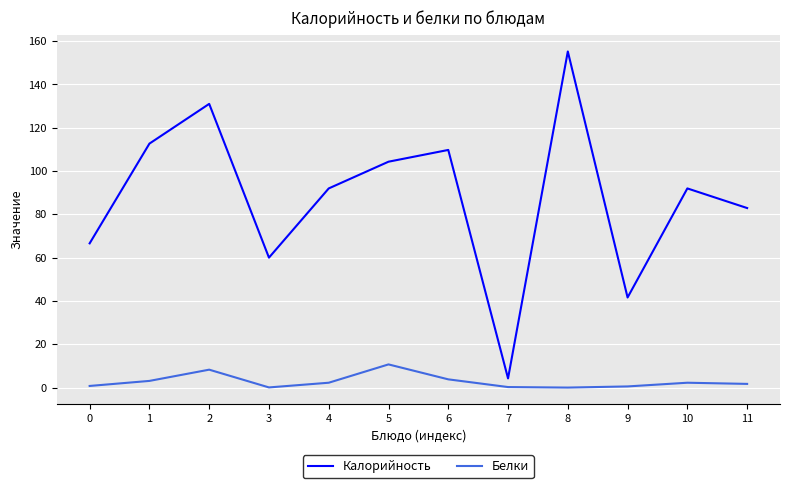

Is this an area chart (filled region under the line)?

No